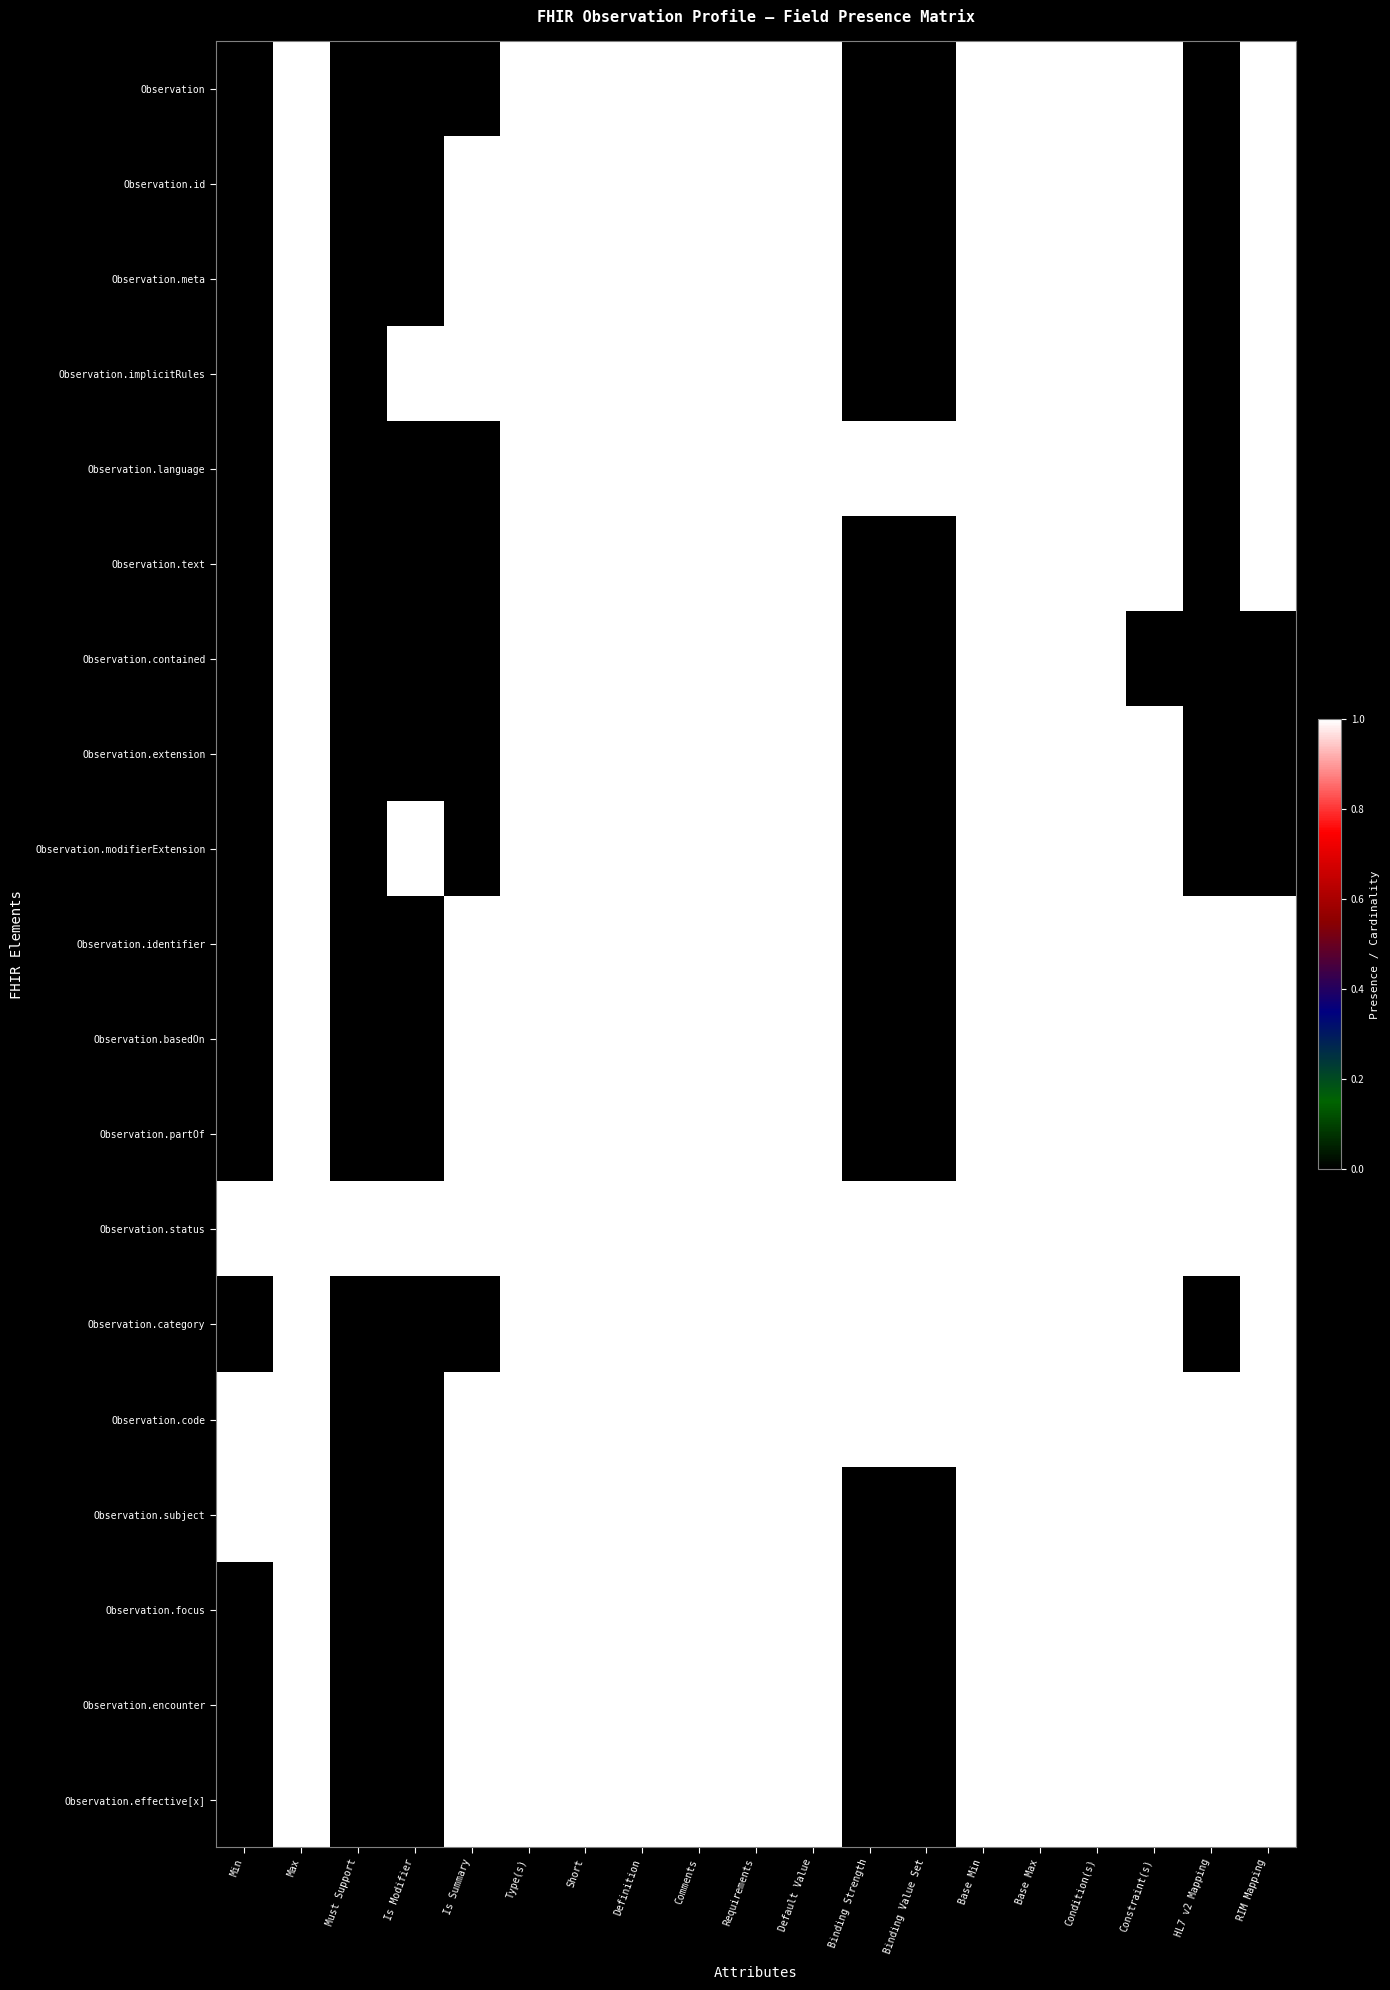

At which category is the sum across all series the highest?

Max